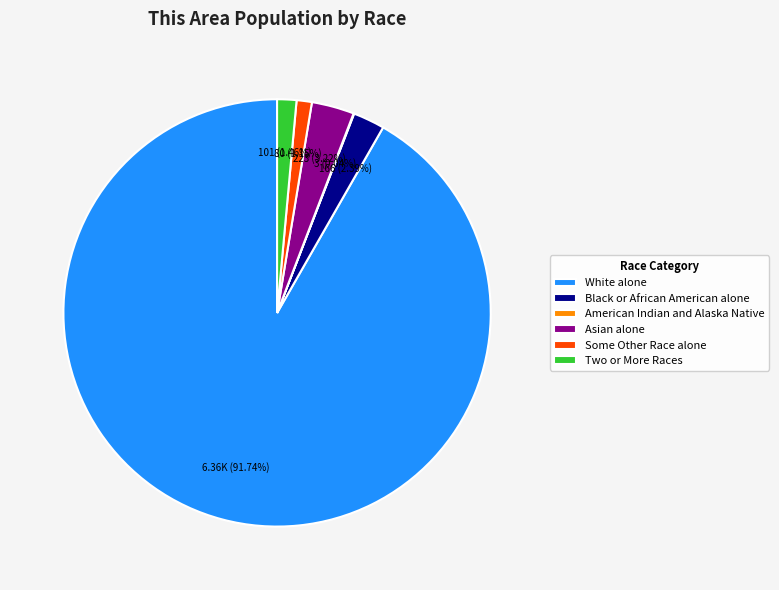

Which category accounts for the majority?

White alone